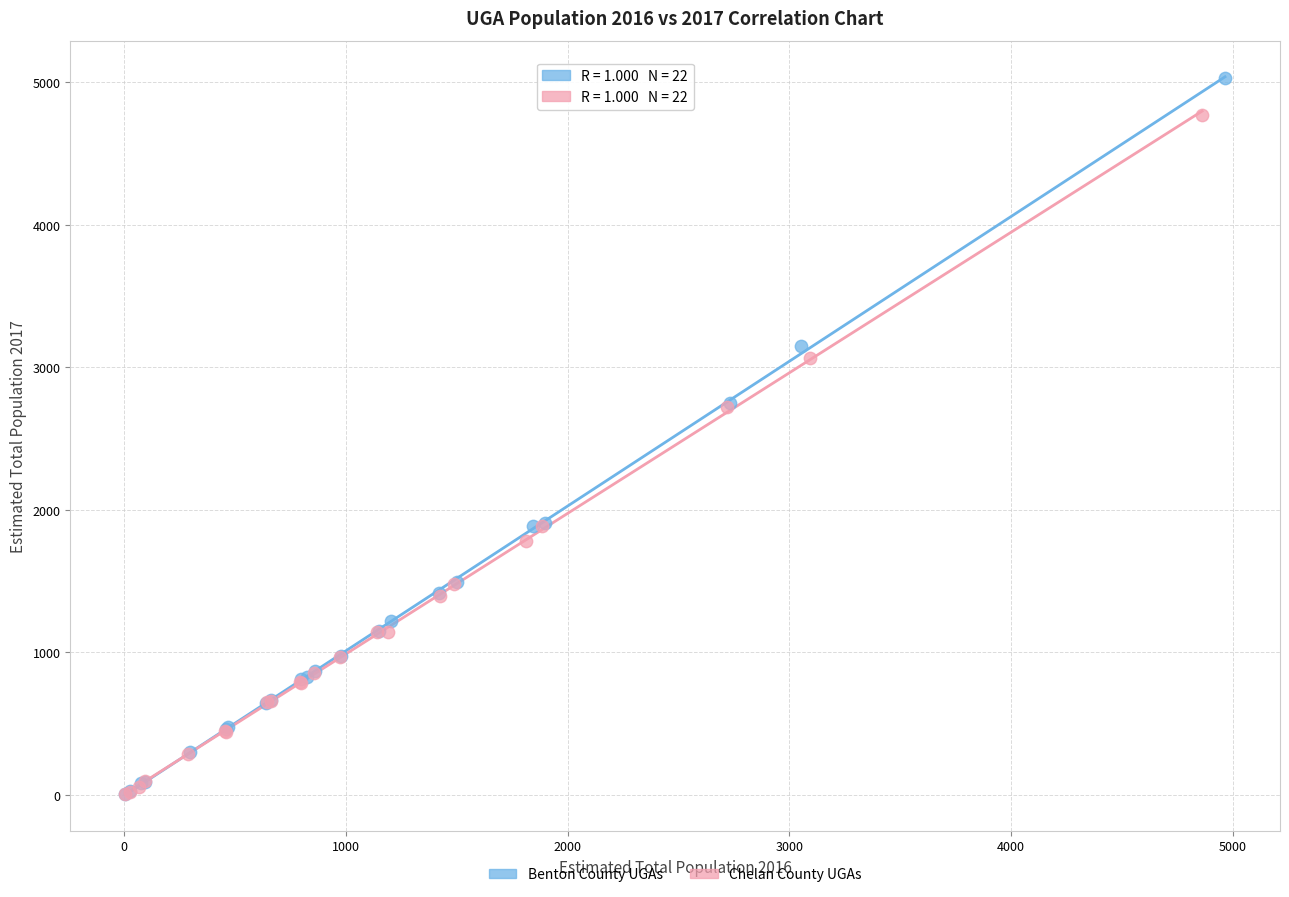

Which series reaches the maximum Y coordinate?

Benton County UGAs